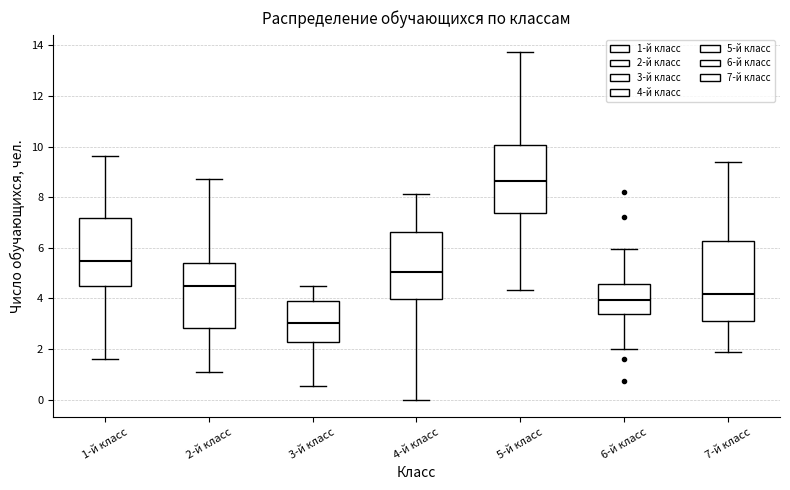

Which box has the lowest median line?

3-й класс